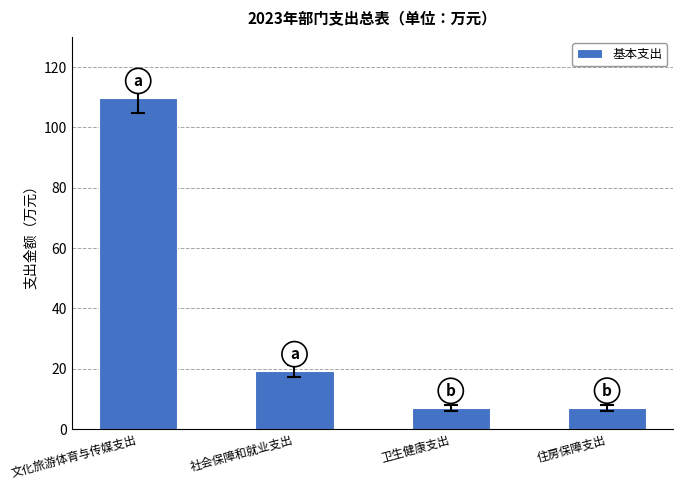

What is the minimum value shown in the chart?

7.0